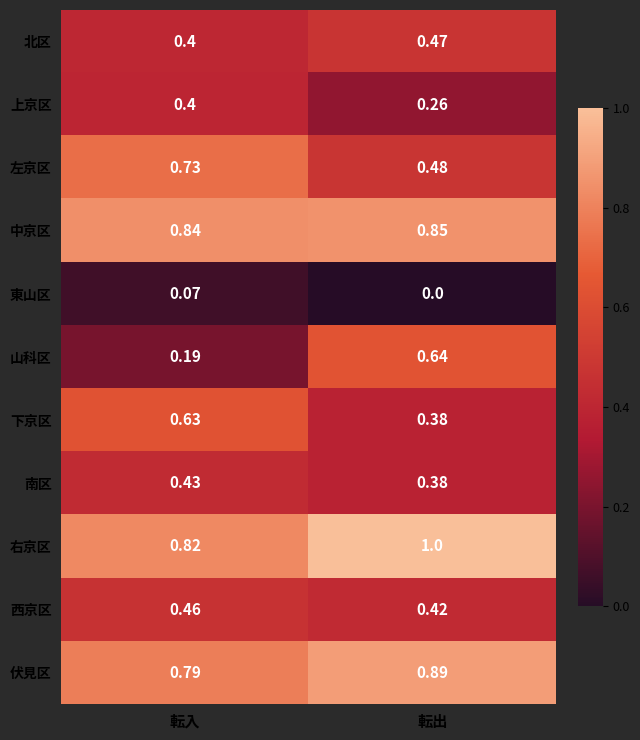

List the series in order of their peak value, lowest first.

東山区, 上京区, 南区, 西京区, 北区, 下京区, 山科区, 左京区, 中京区, 伏見区, 右京区